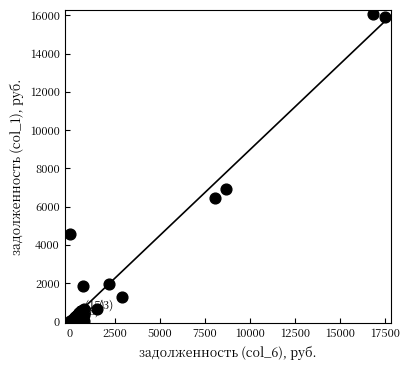

What Y value in the scatter plot is closest to 8042?

6895.2